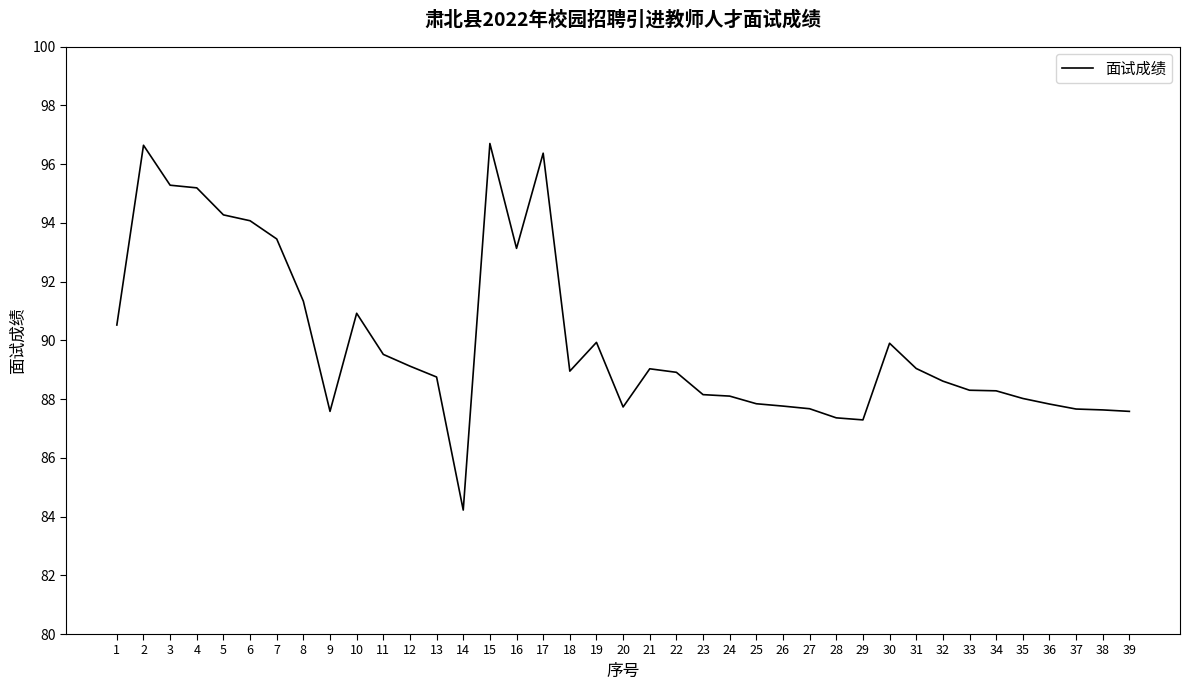

What is the difference between the second highest and minimum values?

12.4